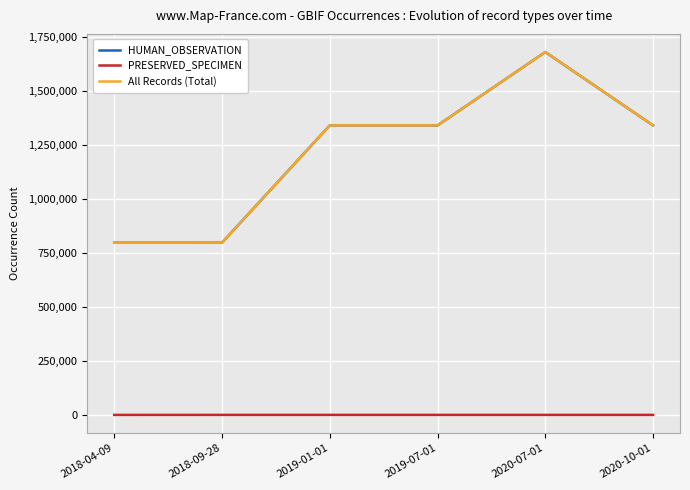

True or false: HUMAN_OBSERVATION and PRESERVED_SPECIMEN cross at least once.

False